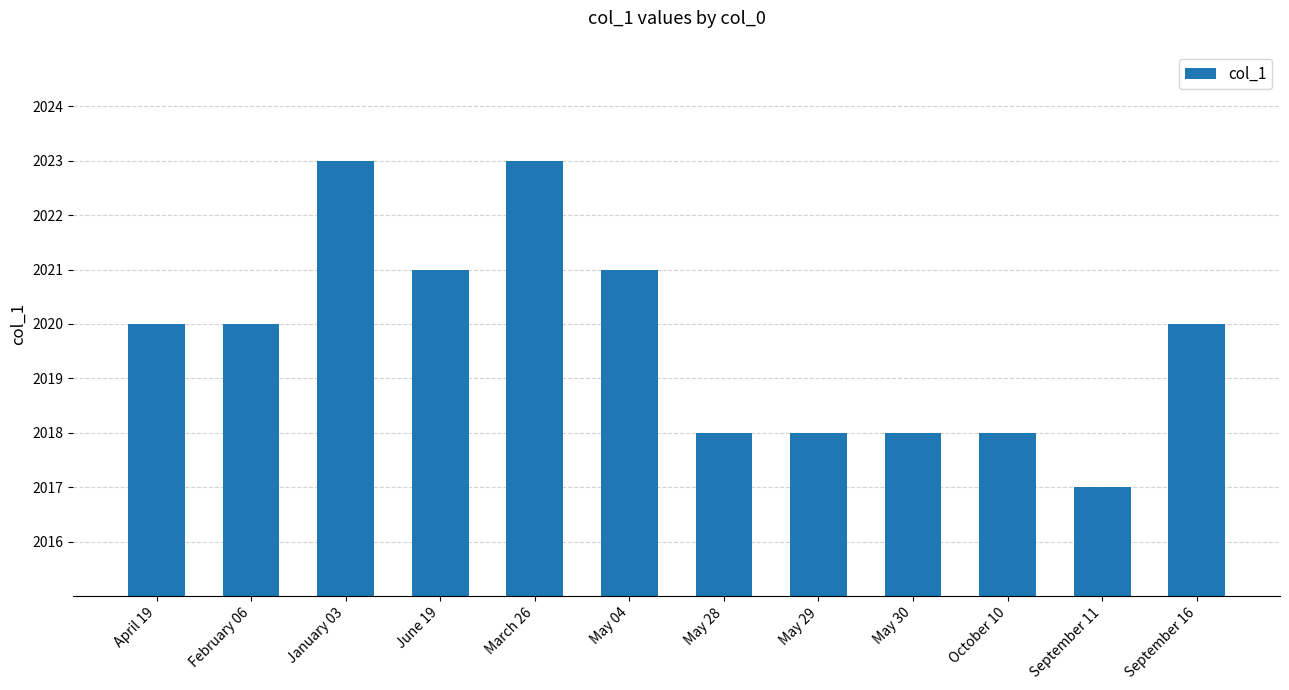

How many bars are there in total?

12